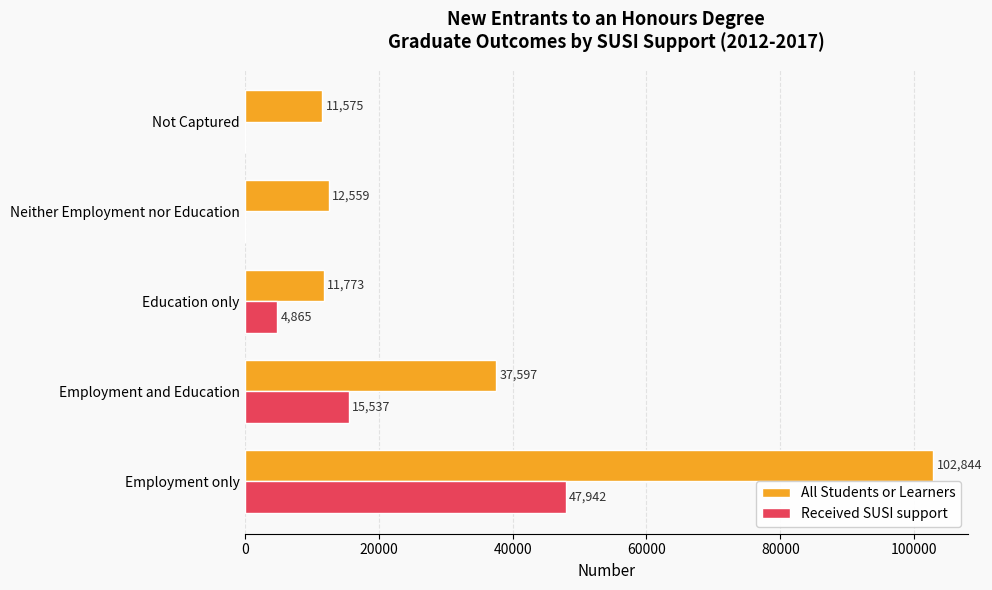

What is the sum of the All Students or Learners values at Employment and Education and Employment only?

140441